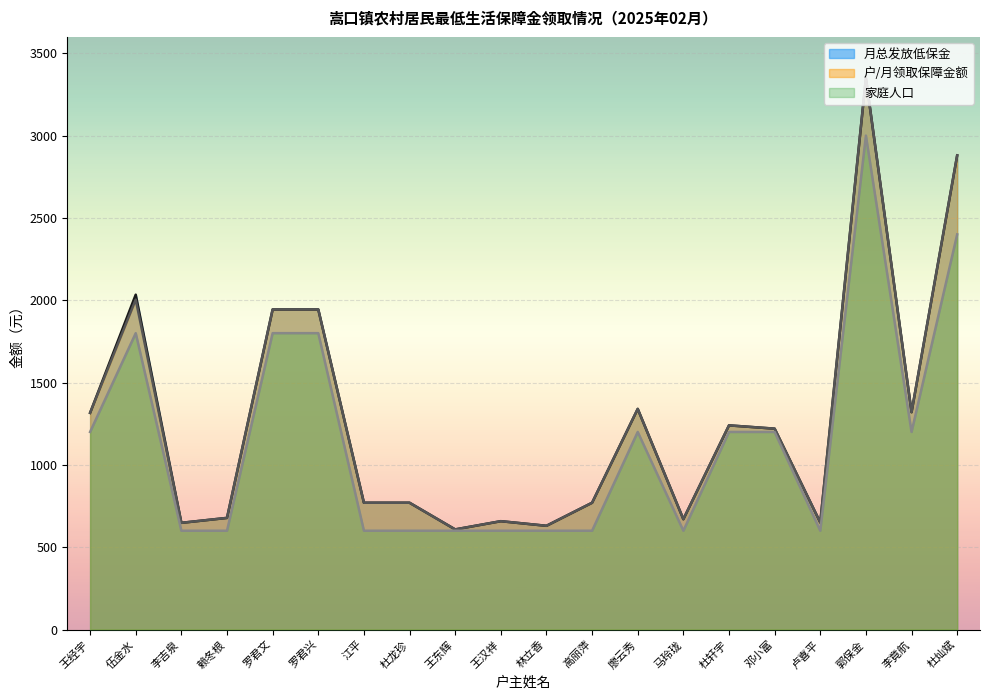

True or false: 月总发放低保金 and 家庭人口 intersect in this chart.

False